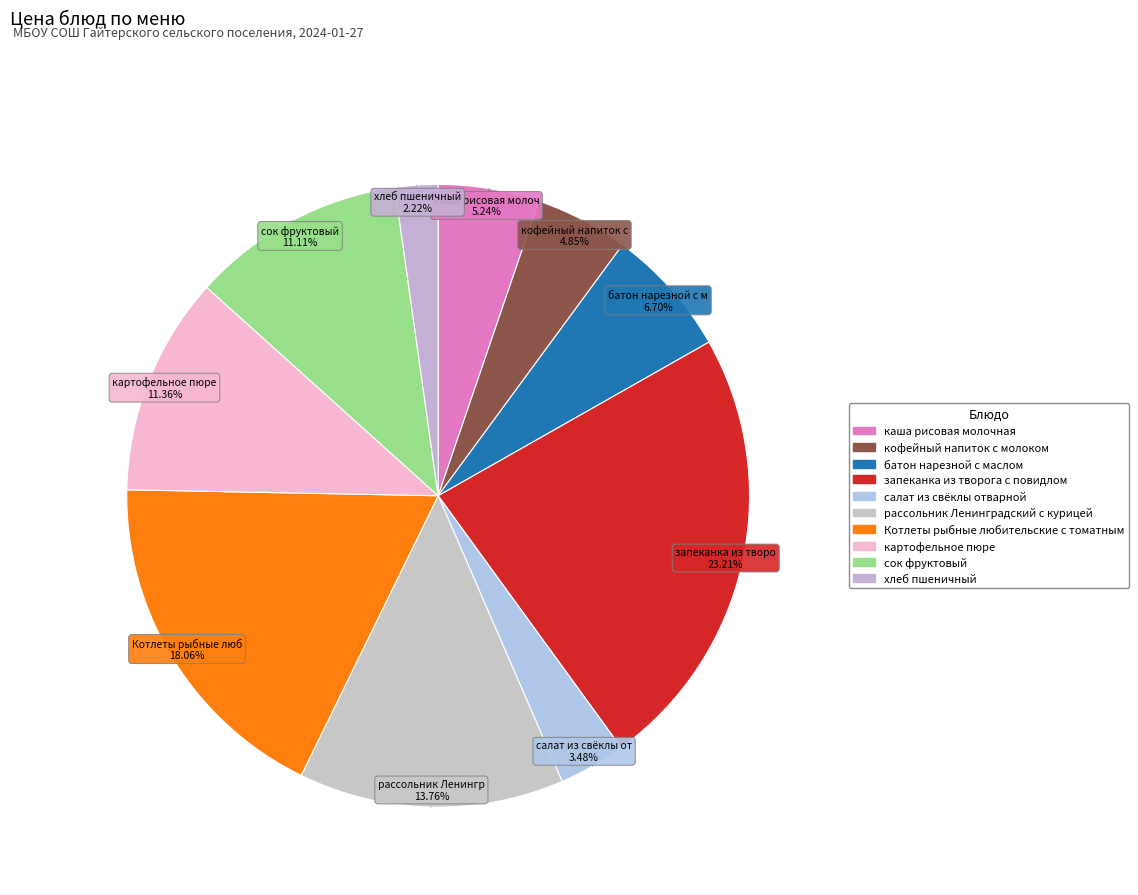

Count the number of slices in the pie.

10